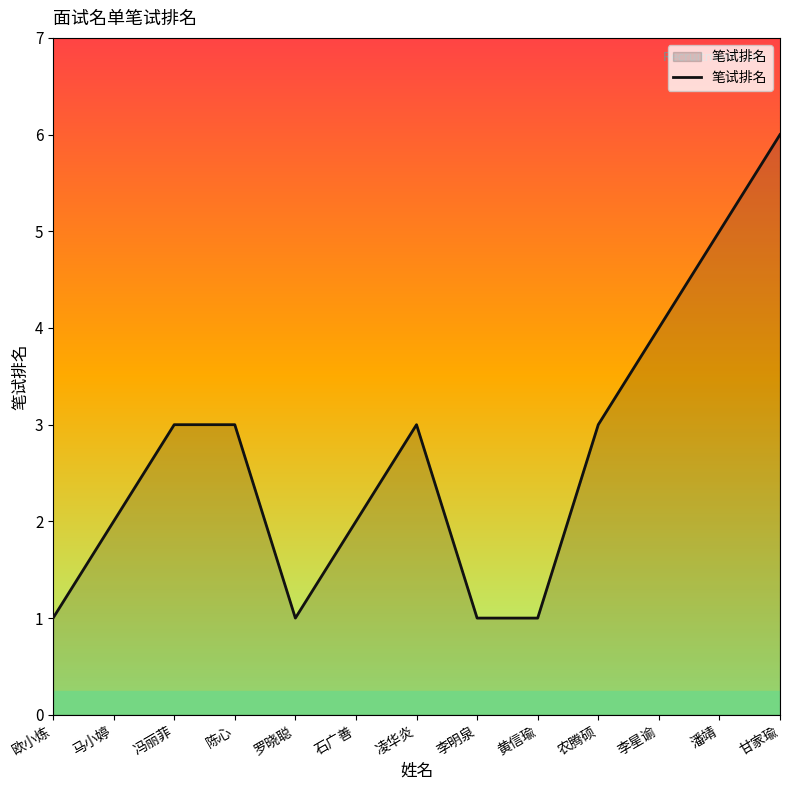

What is the difference between the maximum and minimum values?

5